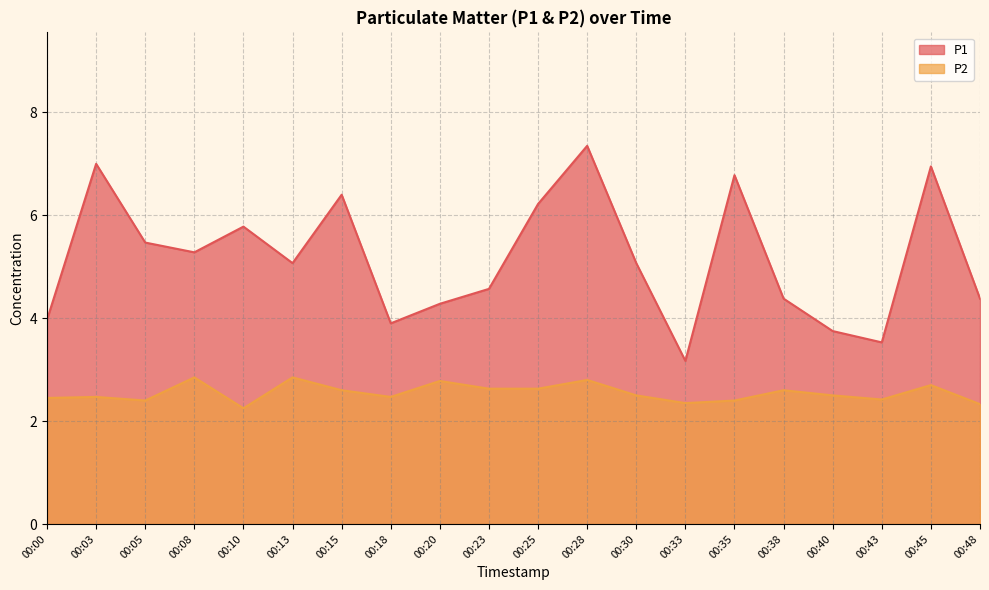

The value of P2 at 00:43 is 0.9. True or false?

False